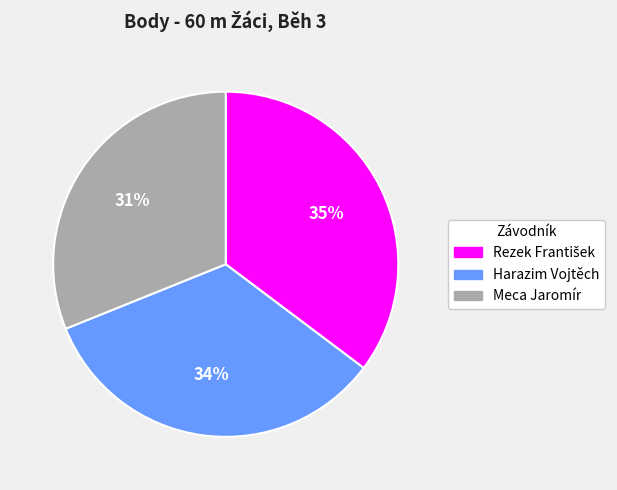

True or false: Harazim Vojtěch accounts for 41% of the total.

False